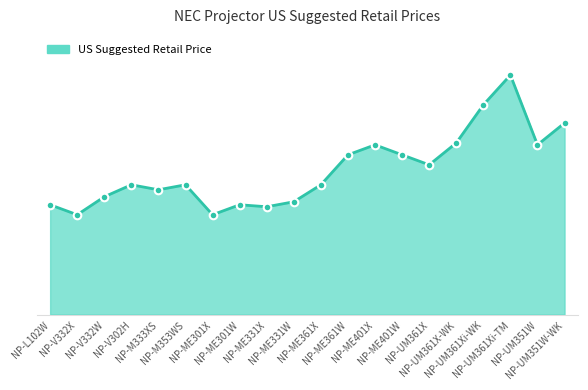

Between NP-ME401X and NP-M353WS, which is larger?

NP-ME401X